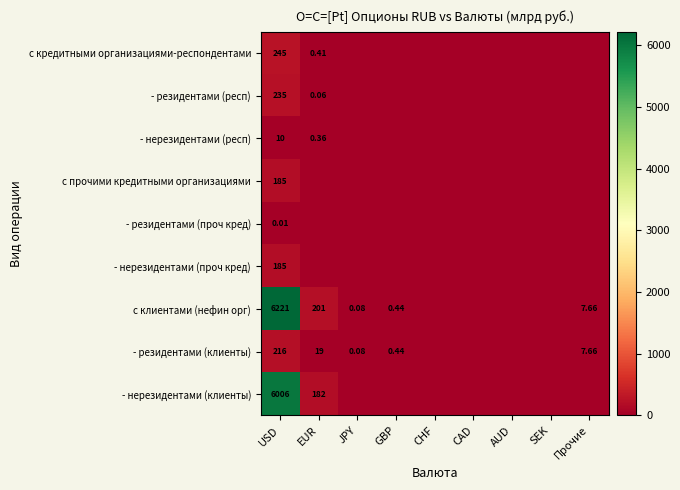

At GBP, list the series in order from largest to smallest.

с клиентами (нефин орг), - резидентами (клиенты), с кредитными организациями-респондентами, - резидентами (респ), - нерезидентами (респ), с прочими кредитными организациями, - резидентами (проч кред), - нерезидентами (проч кред), - нерезидентами (клиенты)